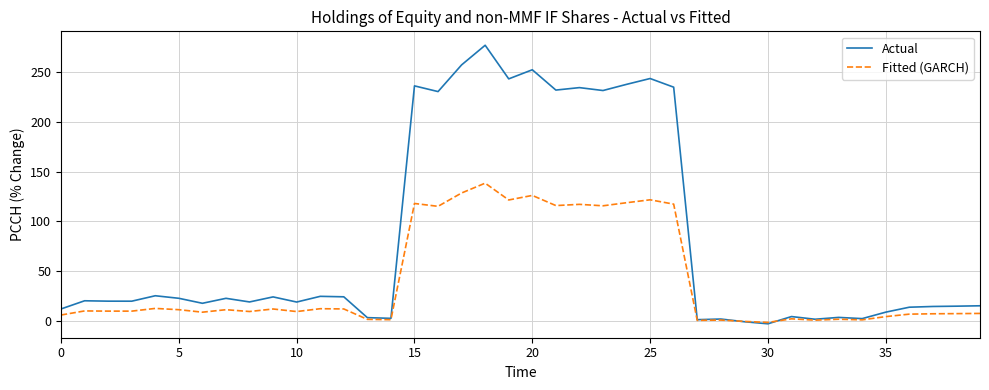

What is the greatest value displayed?

276.7